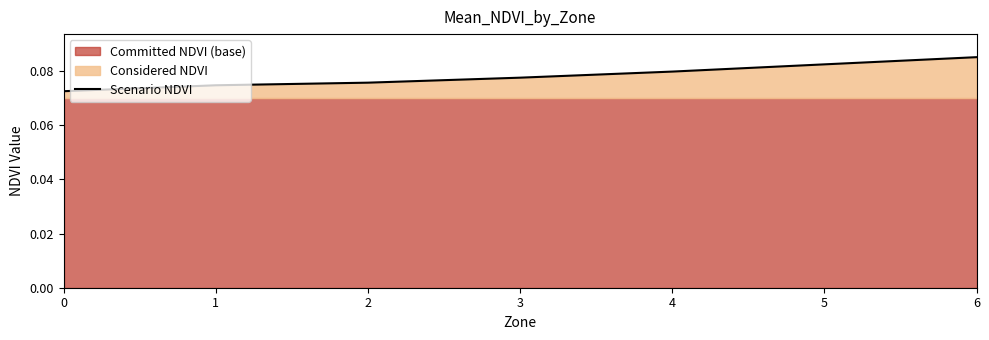

Count the values in the range 0 to 1.

7